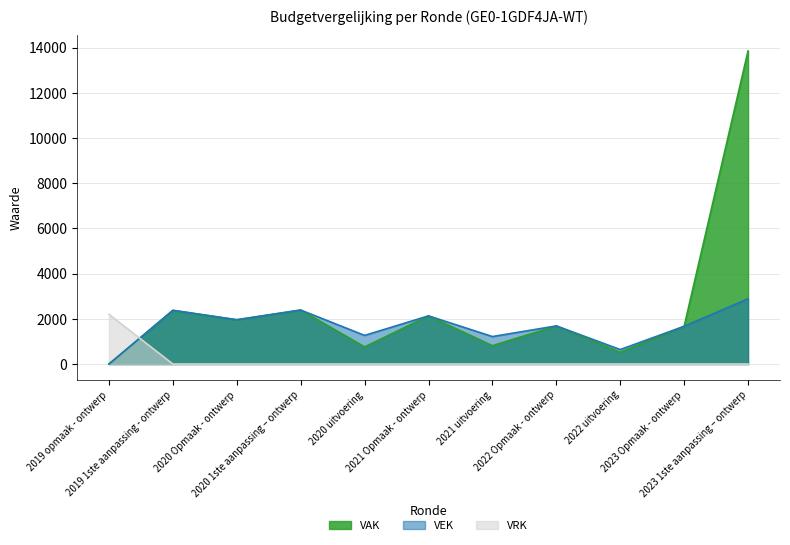

Is the value of VAK at 2021 uitvoering greater than the value of VRK at 2021 Opmaak - ontwerp?

Yes